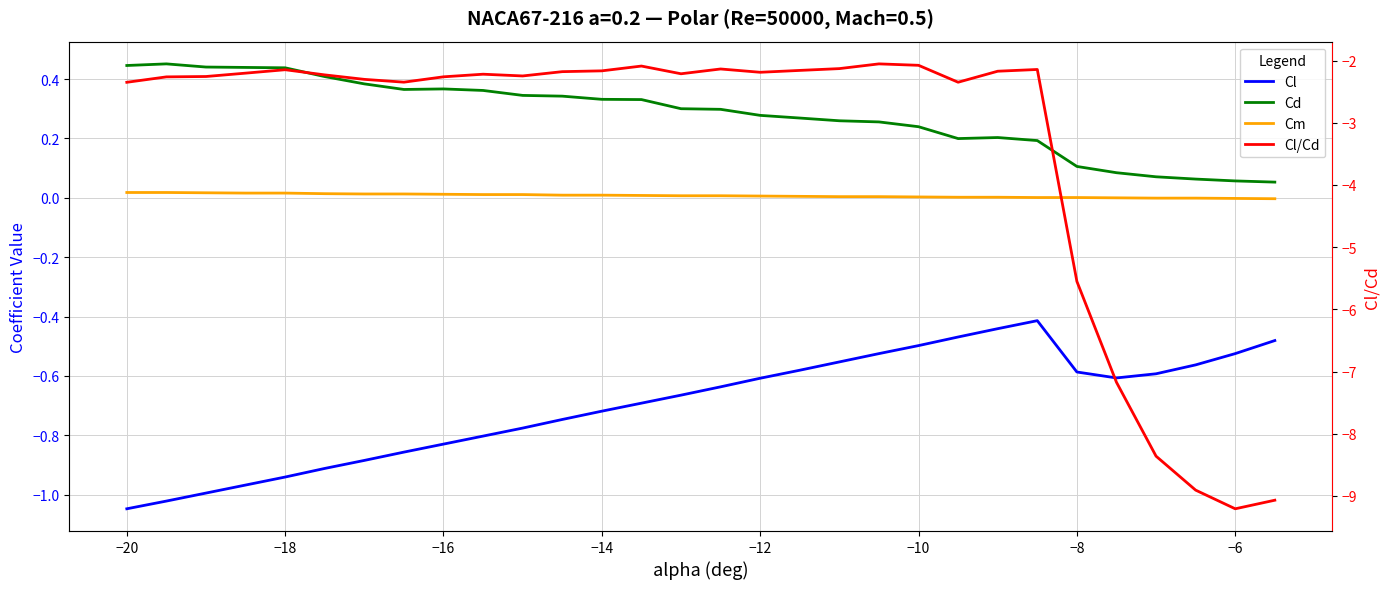

What are all the series names shown in the legend?

Cl, Cd, Cm, Cl/Cd